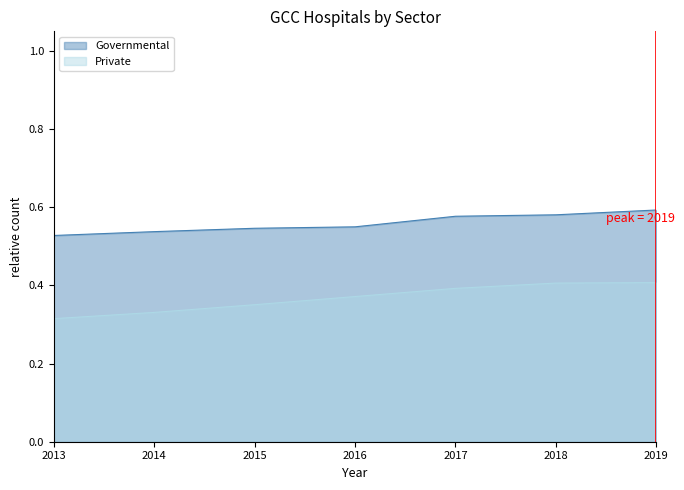

At which label does Governmental reach its minimum?

2013